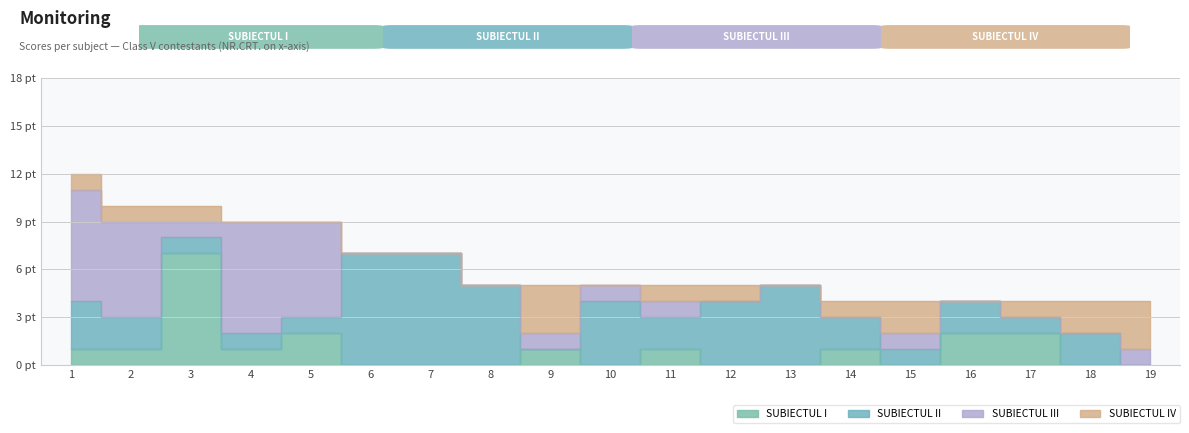

Where do SUBIECTUL IV and SUBIECTUL III first cross each other?

9 and 10